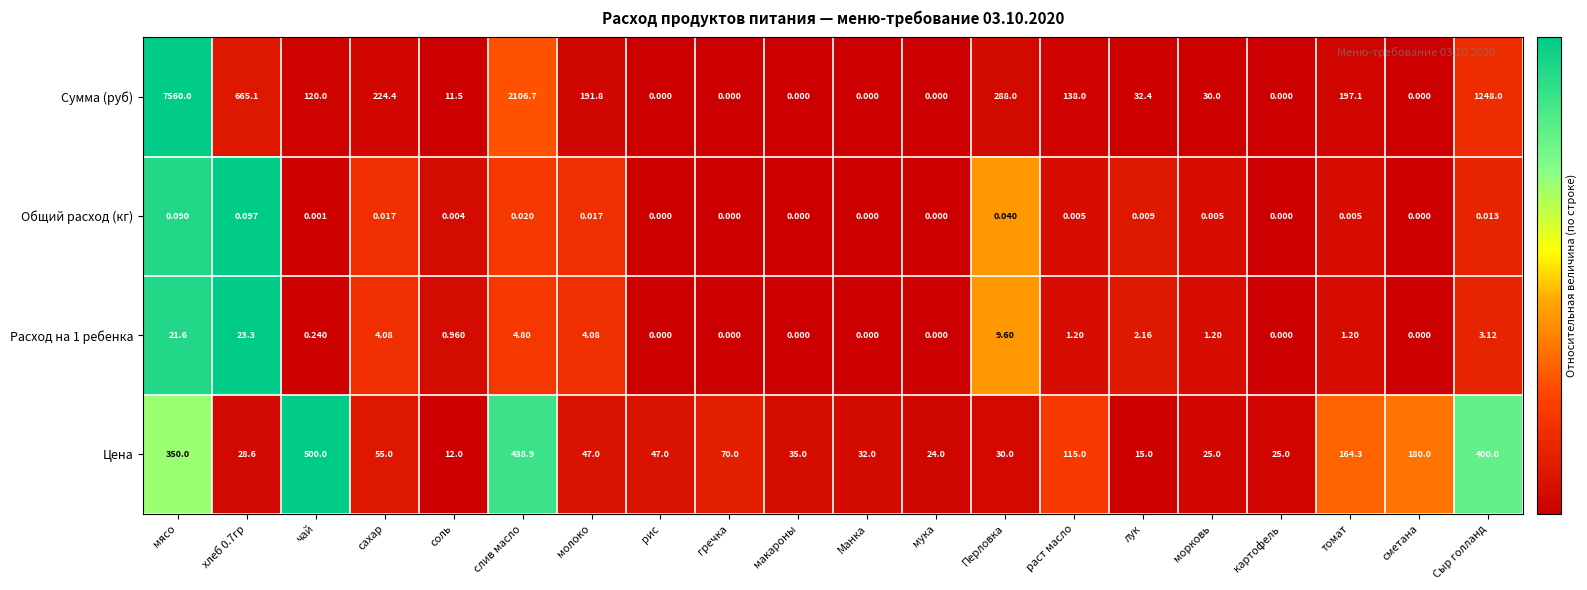

What is the maximum value shown in the chart?

7560.0